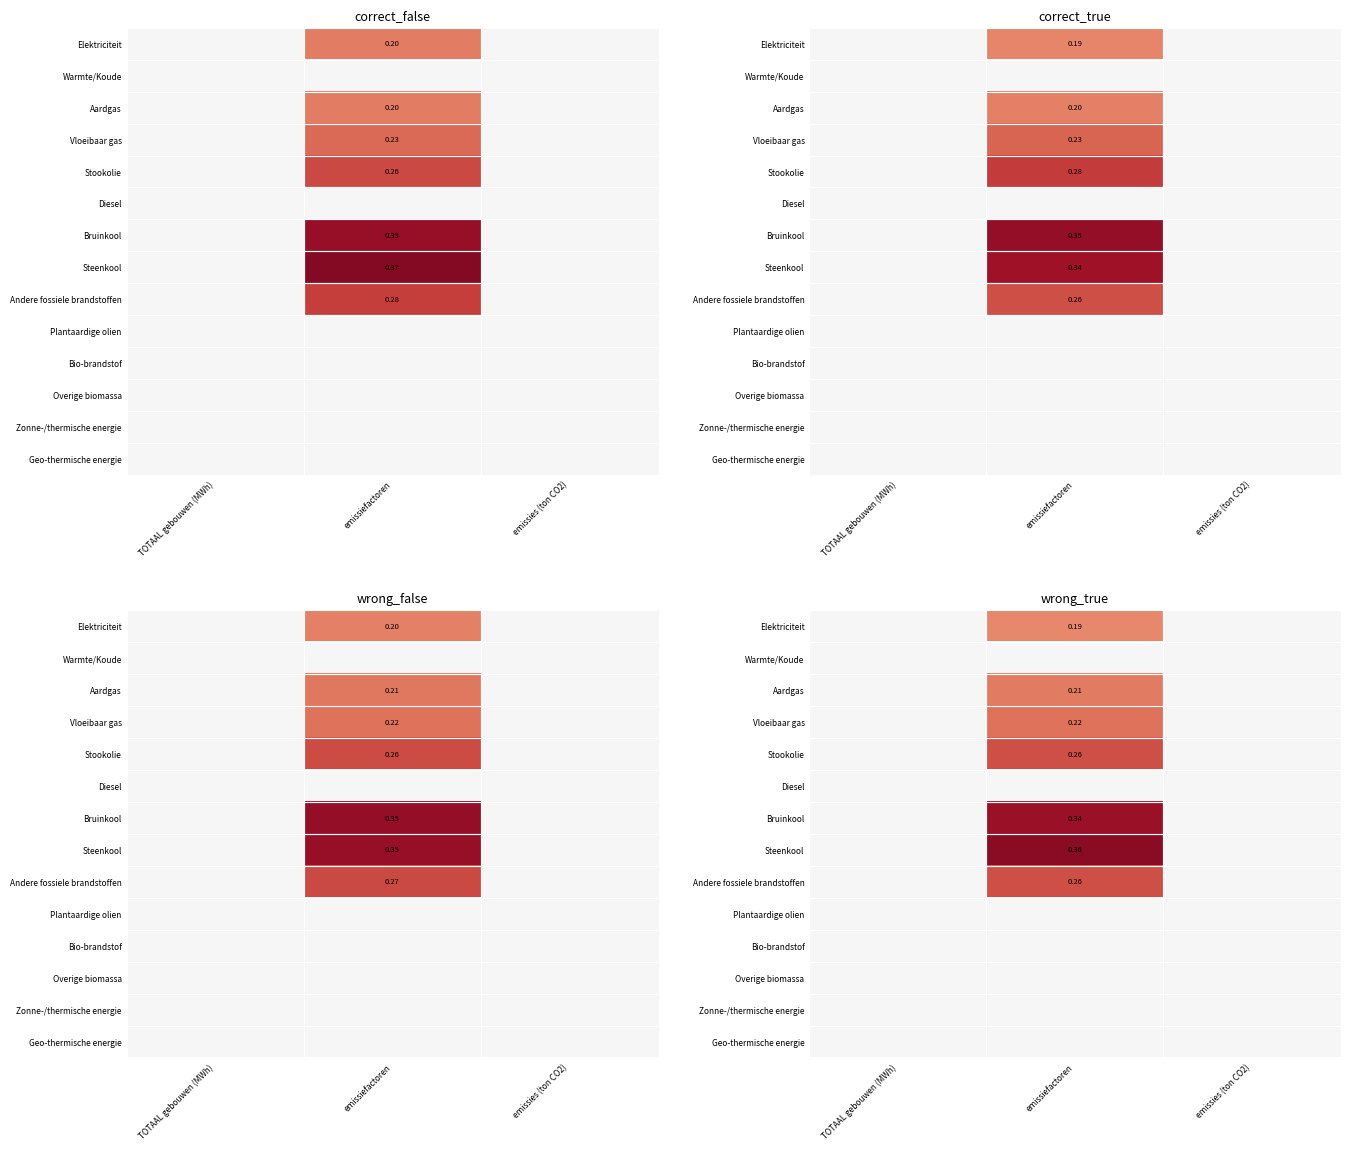

How many series are shown in this chart?

14